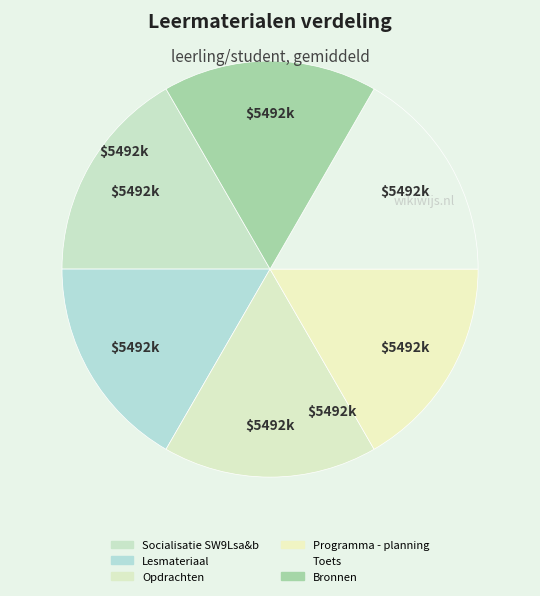

What percentage do Bronnen and Socialisatie SW9Lsa&b together represent?

33.3%